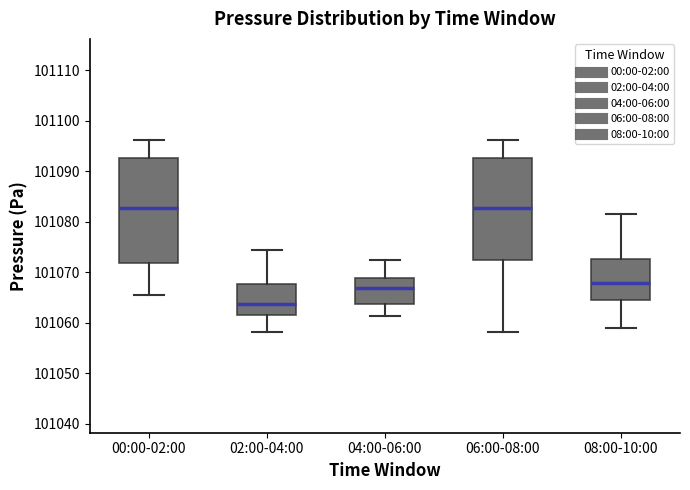

Which box has the lowest median line?

02:00-04:00